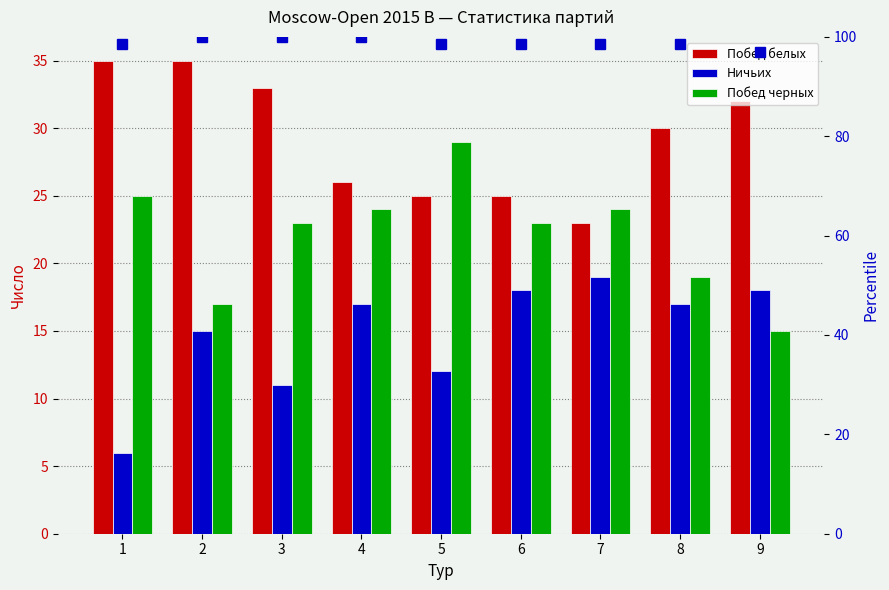

What is the minimum value for percentile rank?

97.0